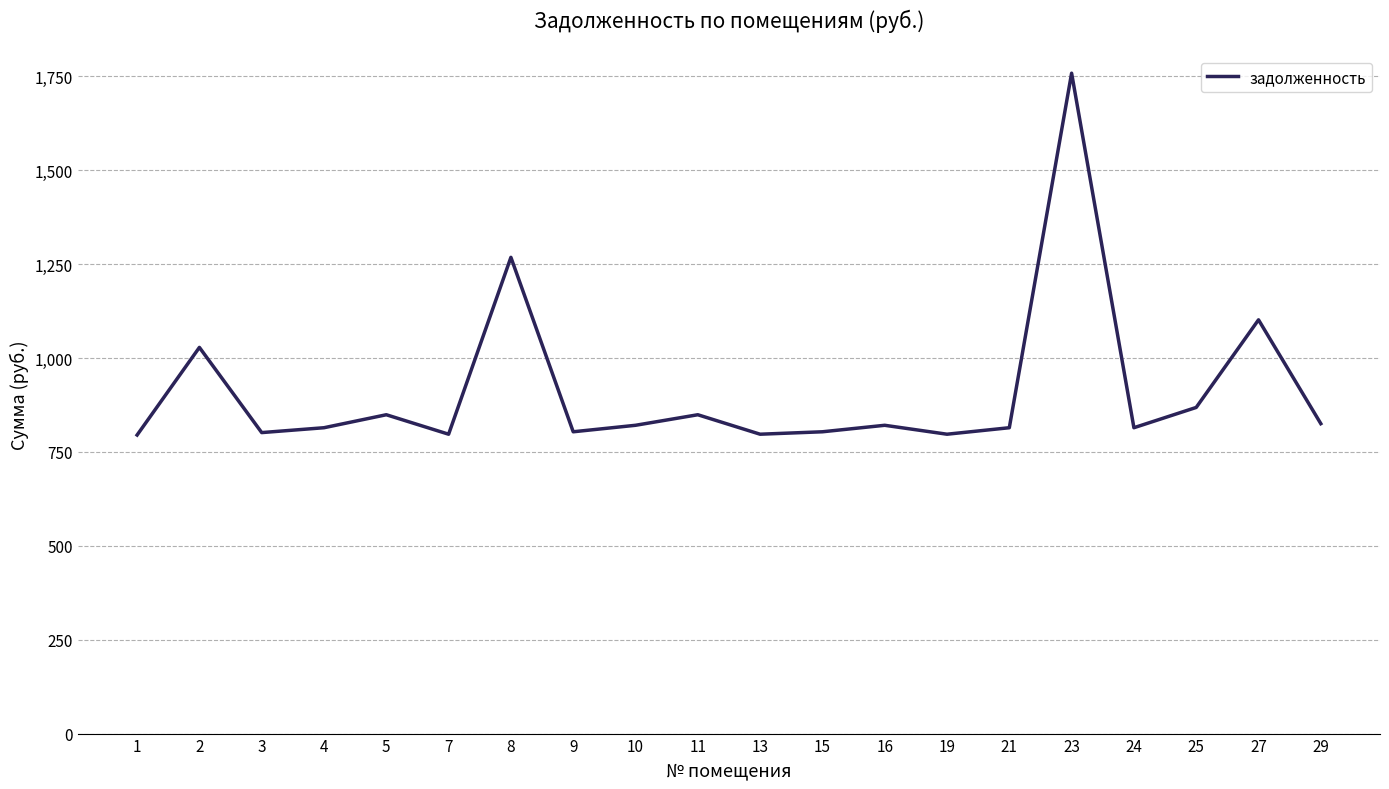

How many values are below 820?

10